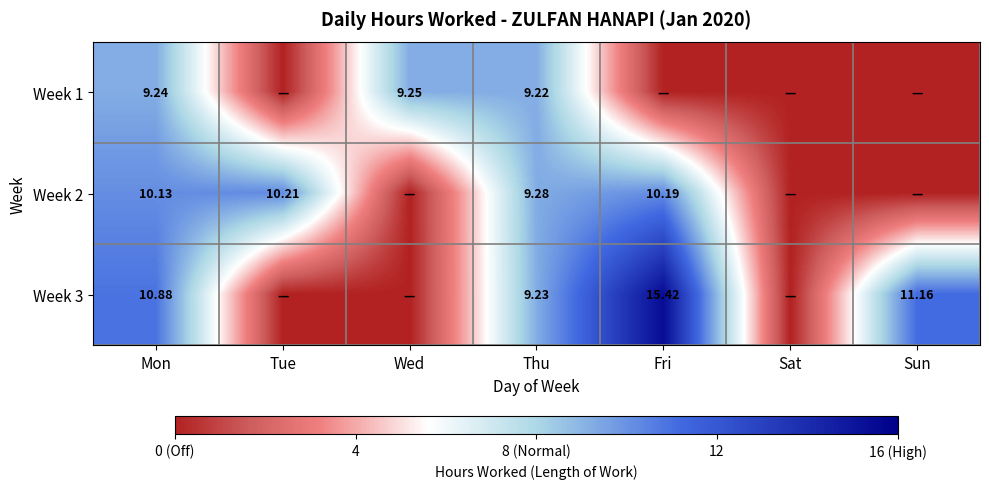

Rank the series by their maximum value, from lowest to highest.

Week 1, Week 2, Week 3